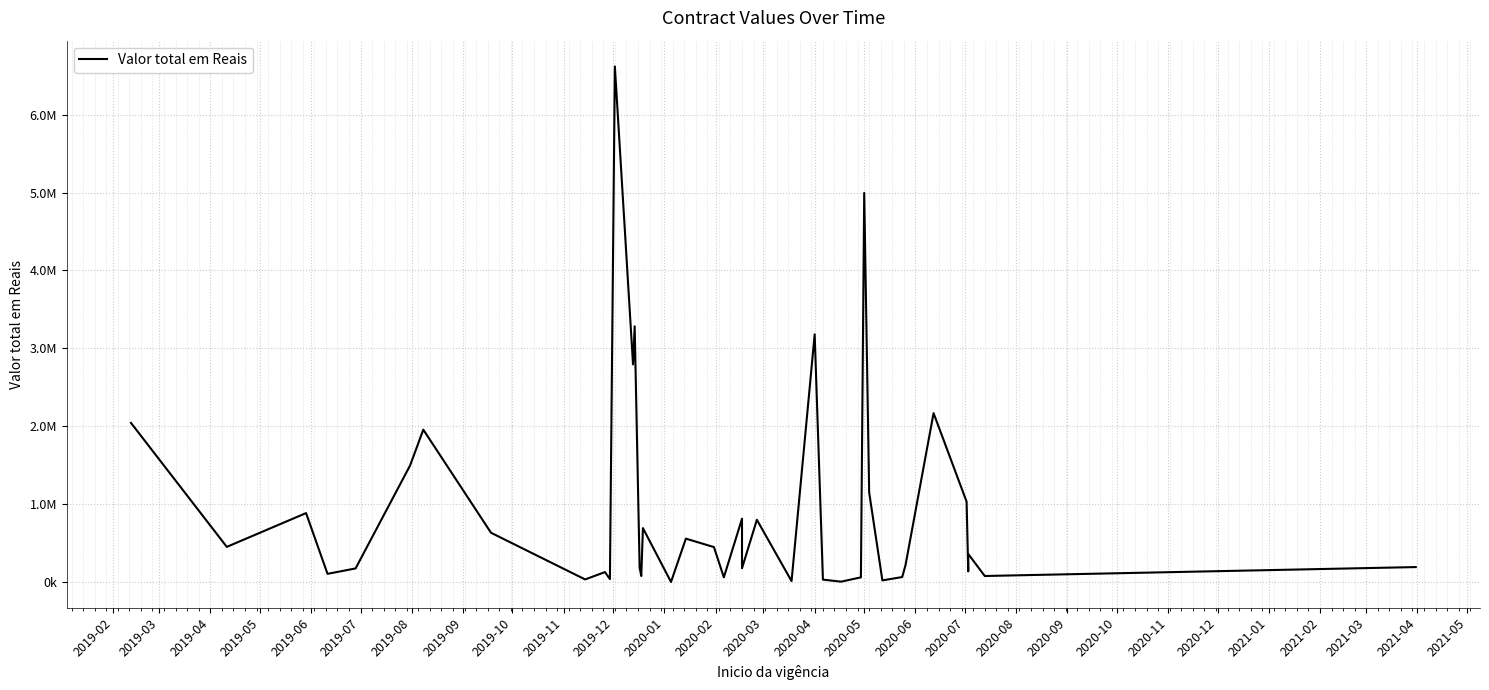

What is the smallest value displayed?

780.0